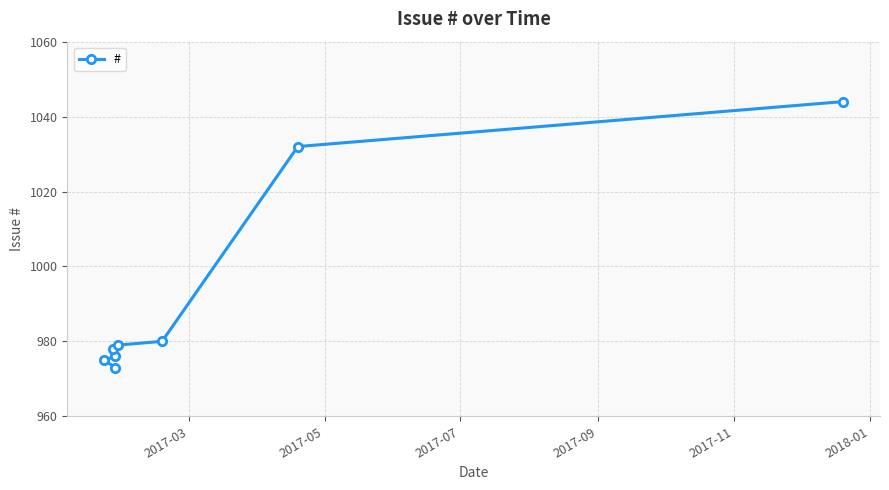

What is the maximum value shown in the chart?

1044